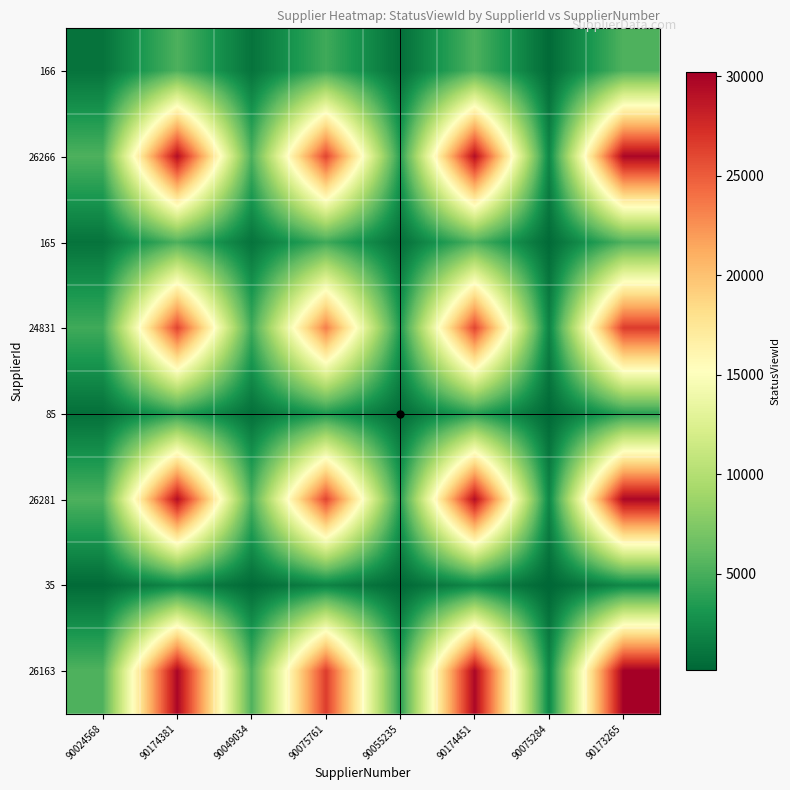

At how many categories does at least one series exceed 30221?

1